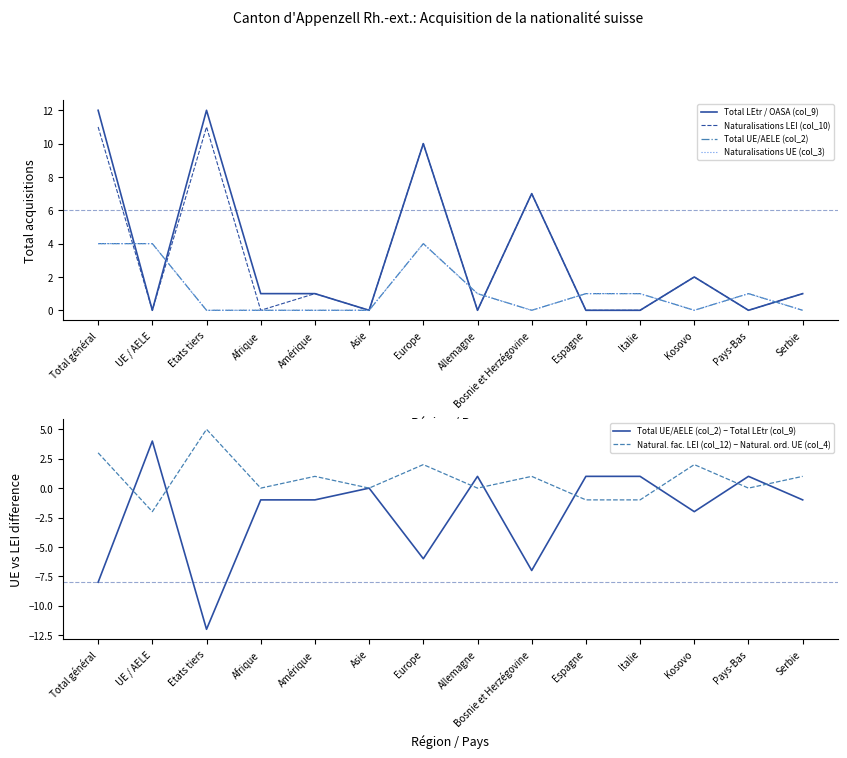

Rank the series at Bosnie et Herzégovine from highest to lowest value.

Total LEtr / OASA (col_9), Naturalisations LEI (col_10), Natural. fac. LEI (col_12) − Natural. ord. UE (col_4), Total UE/AELE (col_2), Naturalisations UE (col_3), Total UE/AELE (col_2) − Total LEtr (col_9)